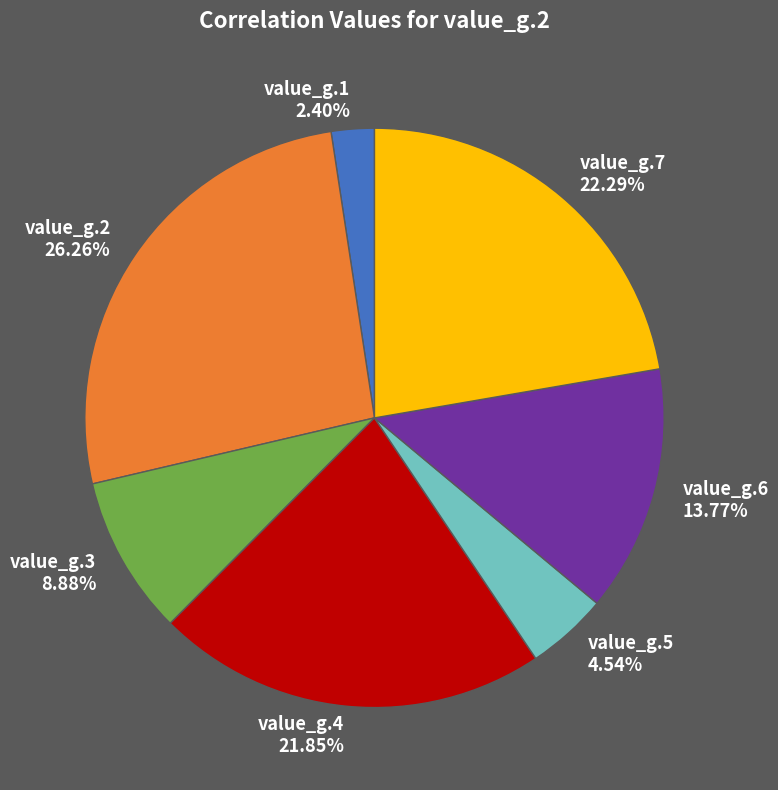

To the nearest percent, what percentage of the pie is value_g.6?

14%